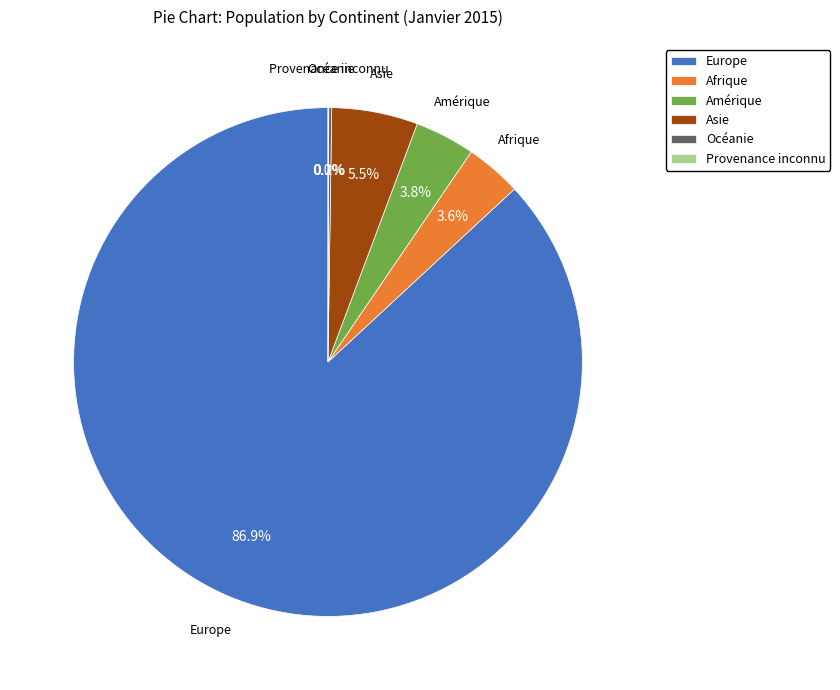

Does any single category account for the majority?

Yes